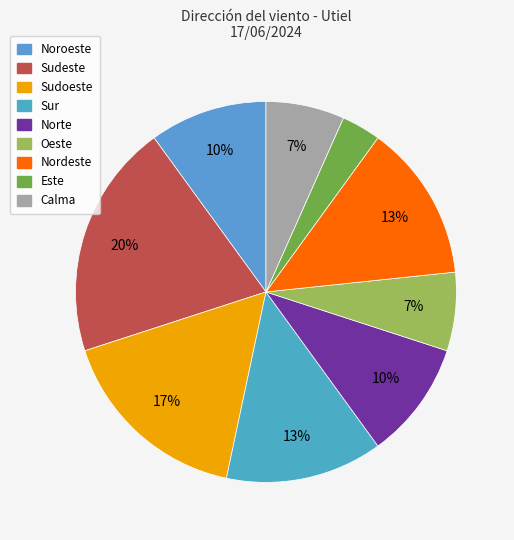

What percentage is the Norte slice, to the nearest percent?

10%